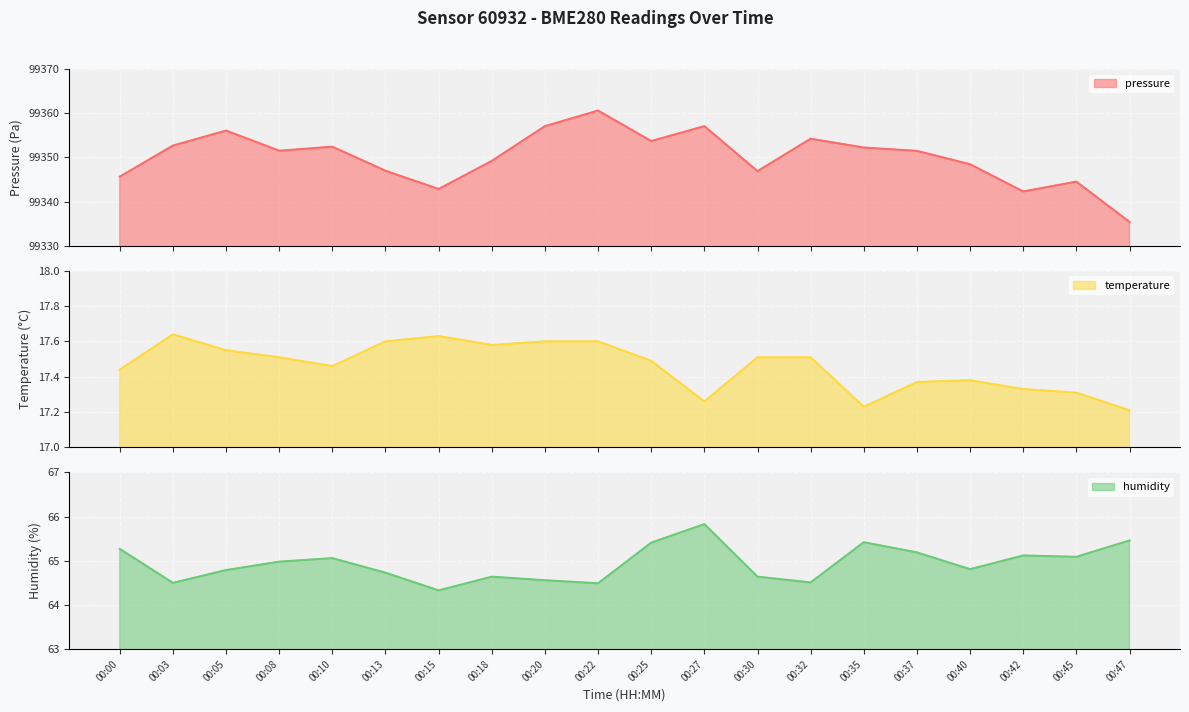

What is the difference between the highest and lowest values at 00:03?

99335.0